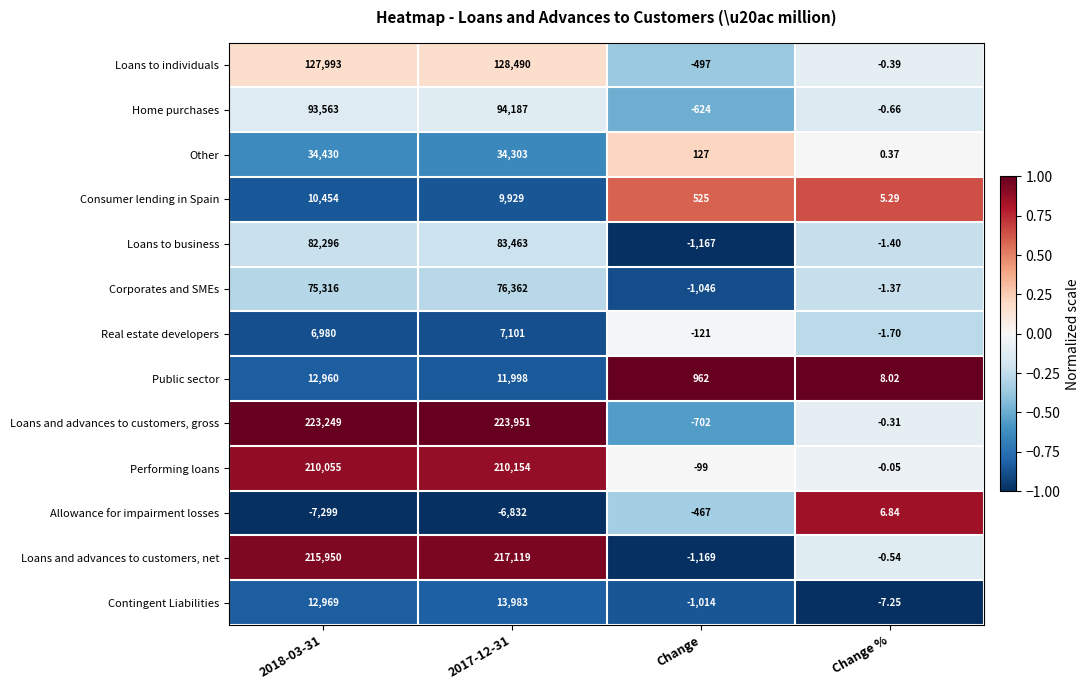

What is the smallest value displayed?

-7299.0